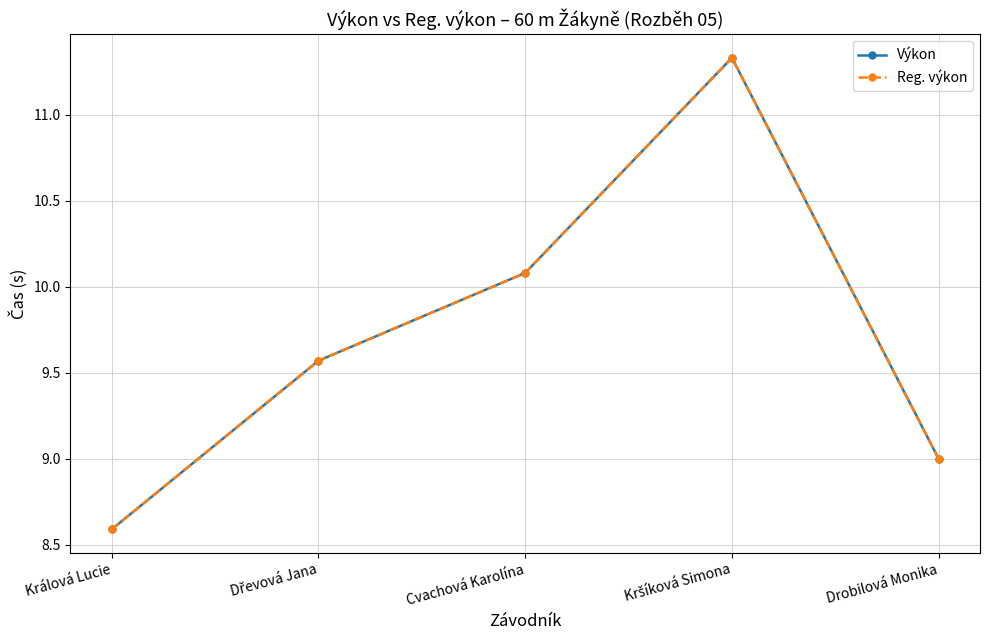

Reading left to right, what are all the values shown in this chart?

Výkon: Králová Lucie=8.6	Dřevová Jana=9.6	Cvachová Karolína=10.1	Kršíková Simona=11.3	Drobilová Monika=9.0
Reg. výkon: Králová Lucie=8.6	Dřevová Jana=9.6	Cvachová Karolína=10.1	Kršíková Simona=11.3	Drobilová Monika=9.0